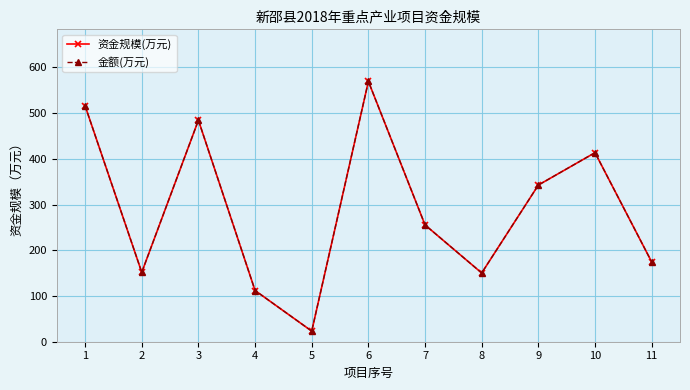

Does the chart have visible grid lines?

Yes